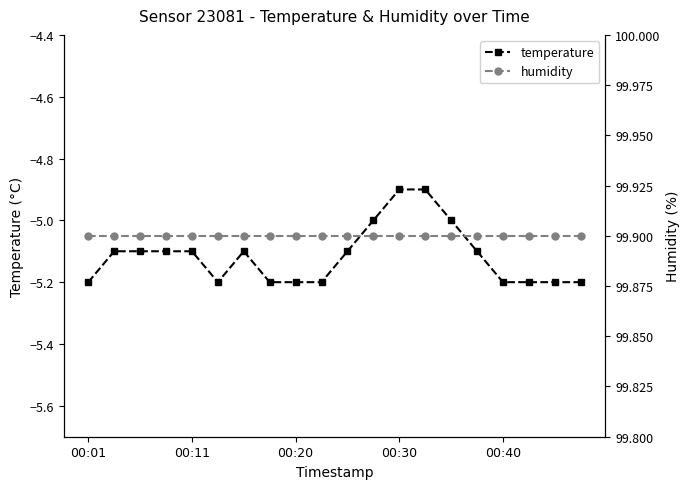

What is the sum of all humidity values?

1998.0